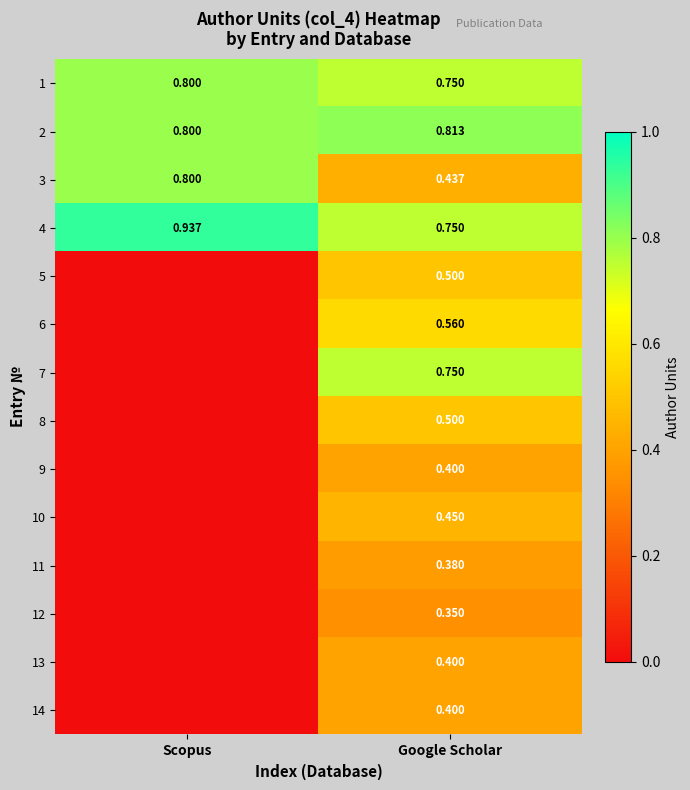

Where is 4 nearest to the value 0?

Google Scholar